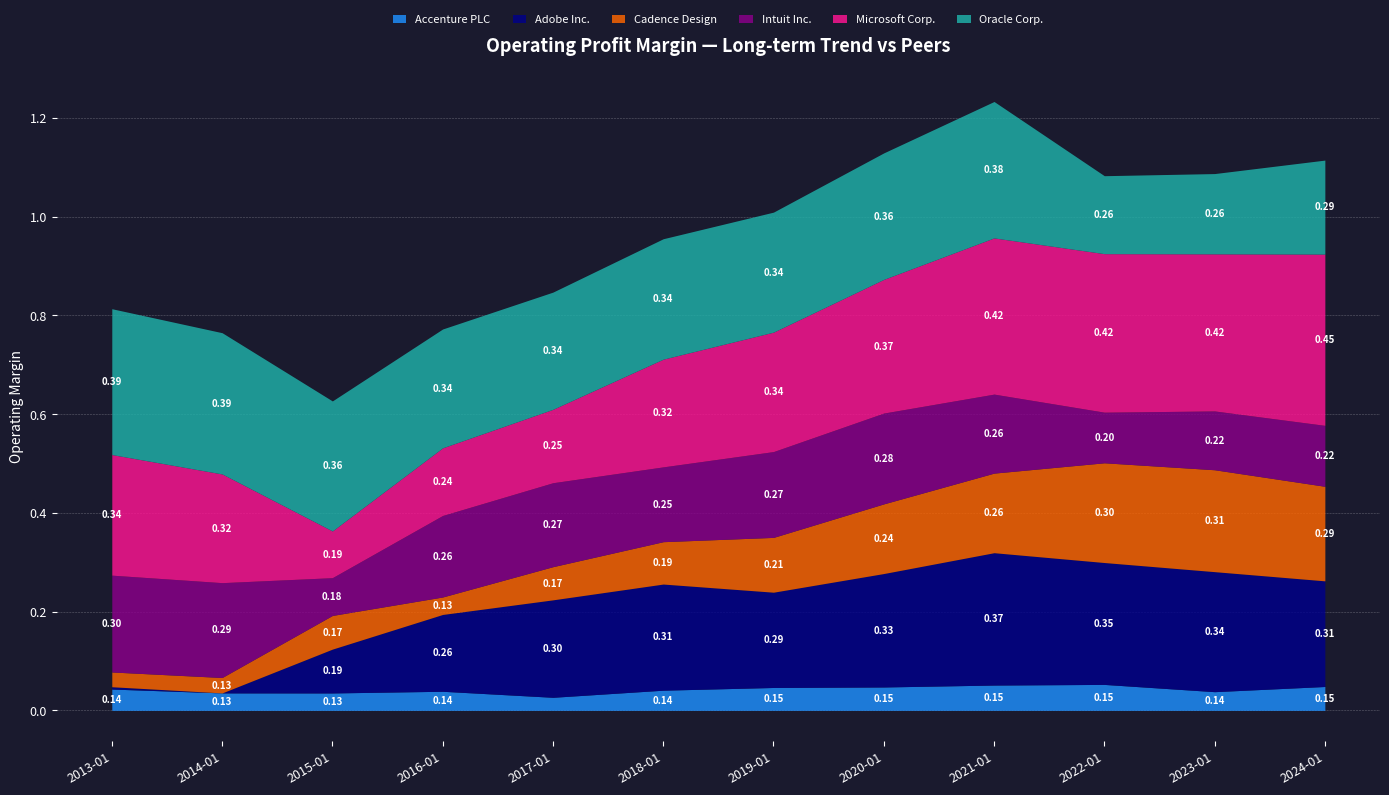

Which has a higher value, 2016-01-31 or 2018-01-31?

2018-01-31